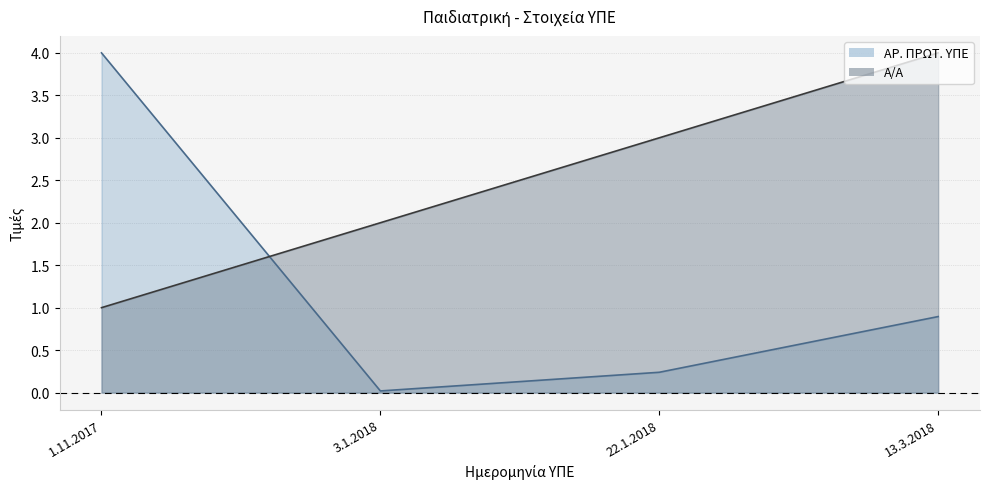

True or false: ΑΡ. ΠΡΩΤ. ΥΠΕ has a value of 1.4 at 1.11.2017.

False